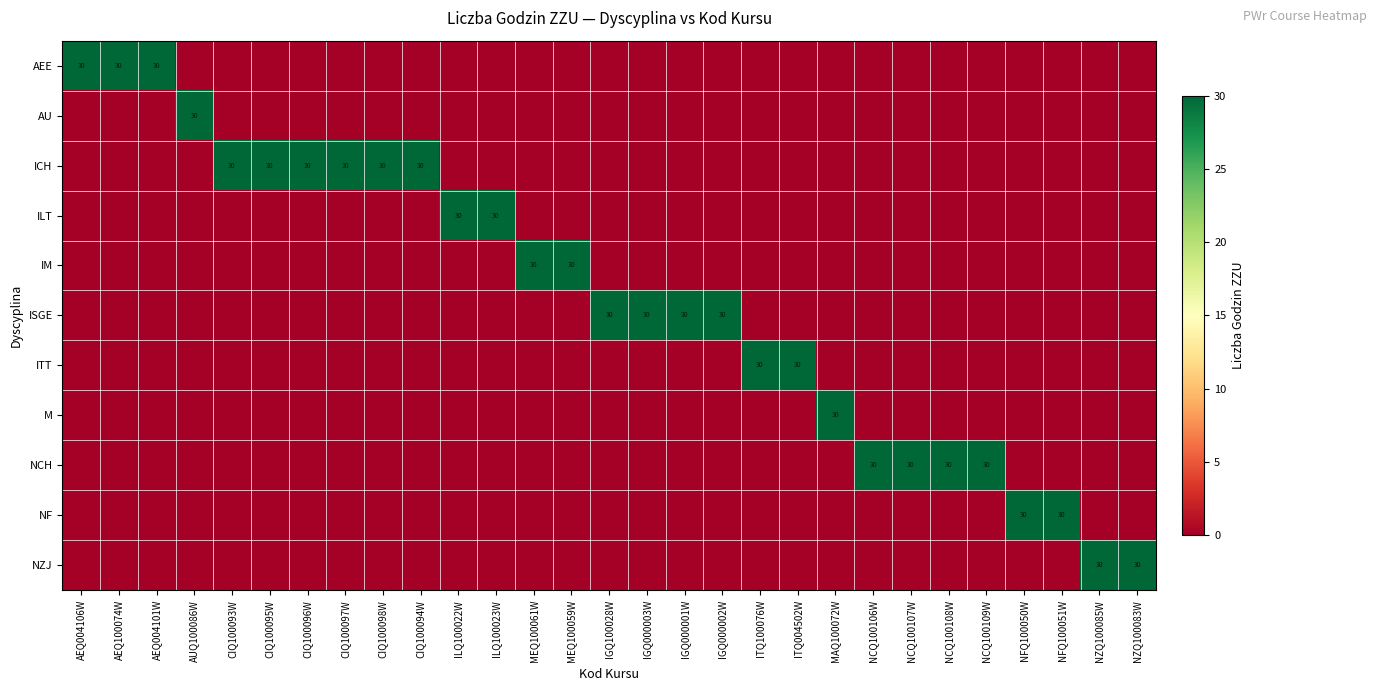

Is it true that IM equals 0 at CIQ100095W?

True